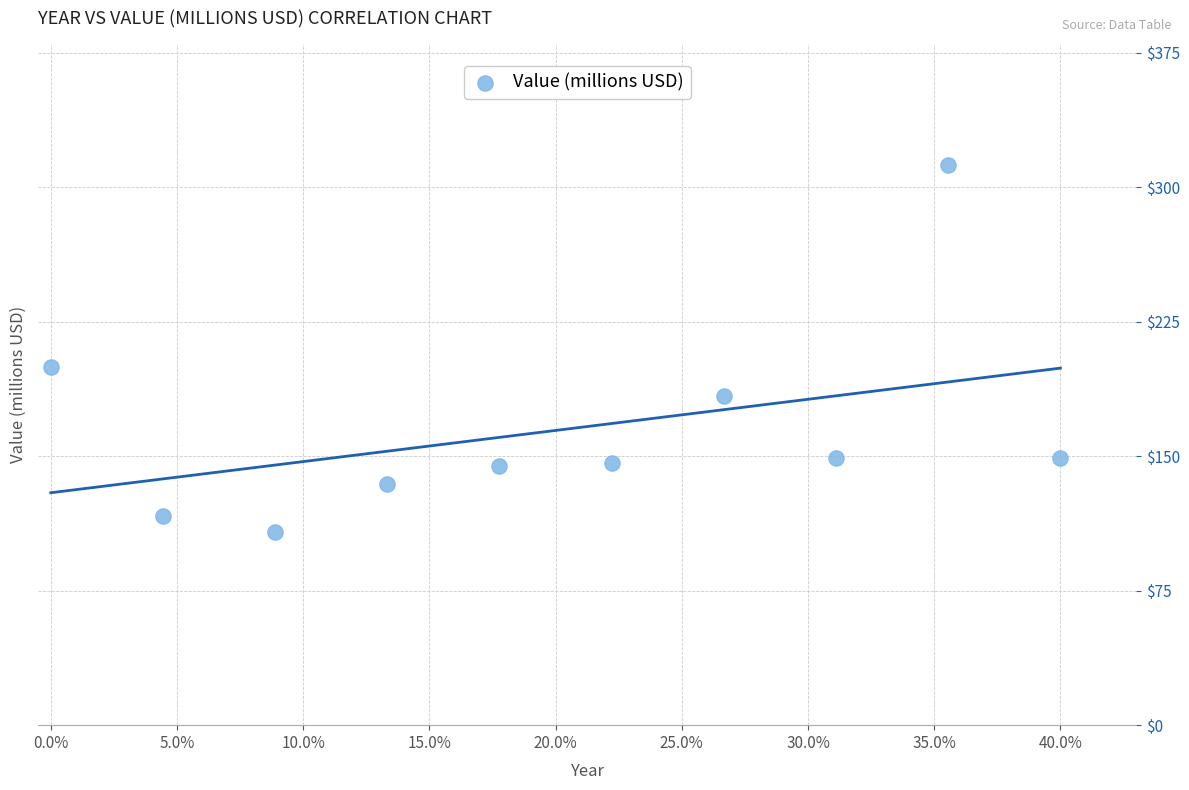

What is the average Y value?

164.3